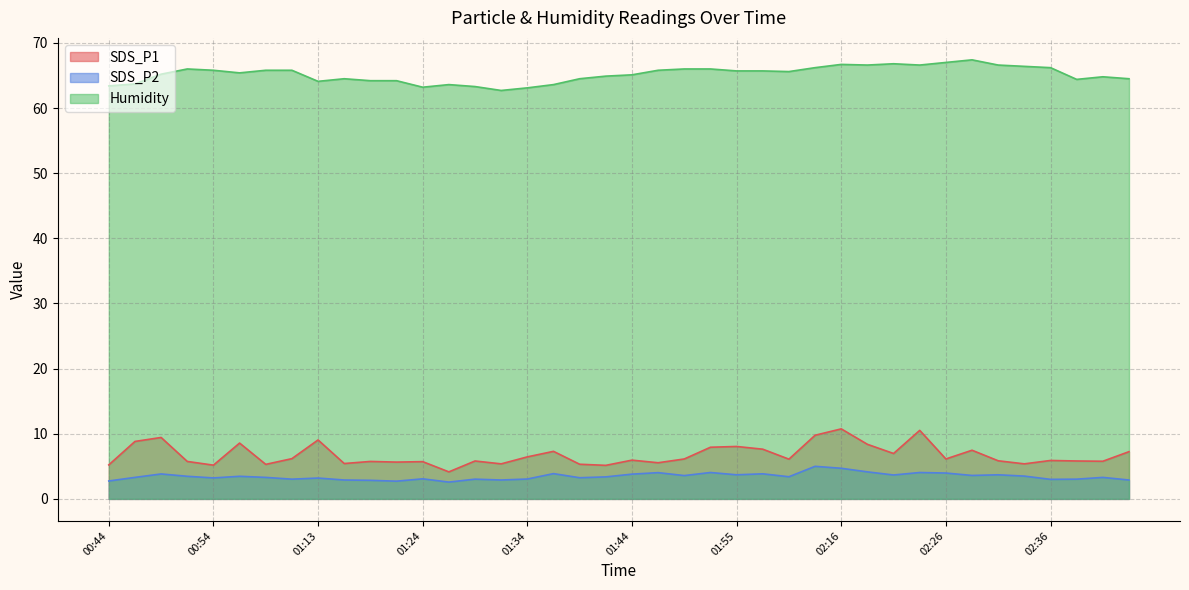

The SDS_P1 series shows 8.6 at 00:57. True or false?

True